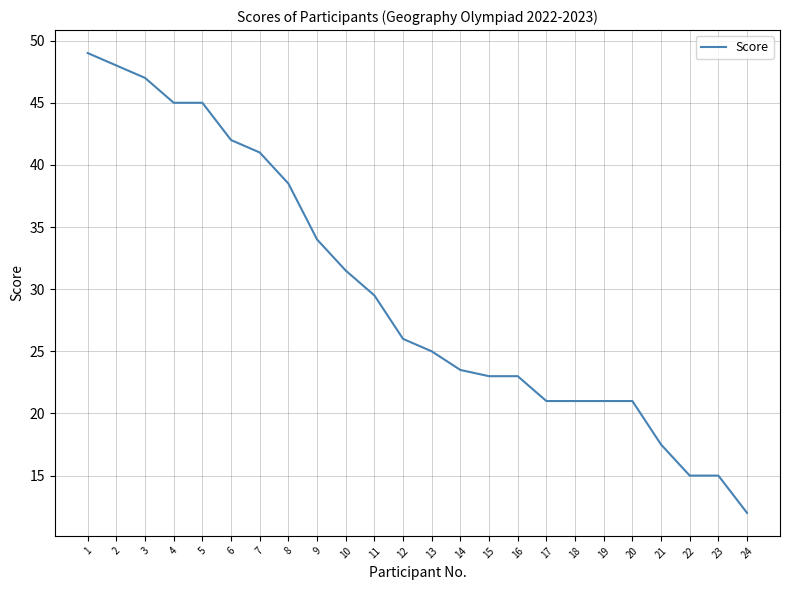

At which label is the value closest to 30?

11